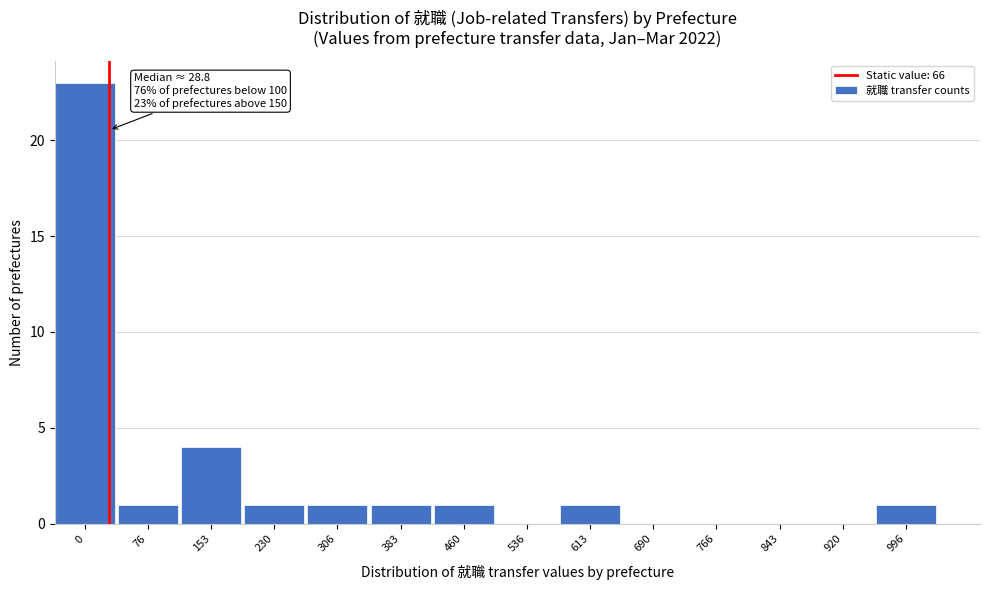

Reading left to right, extract all data points from this chart.

0=23	76=1	153=4	230=1	306=1	383=1	460=1	536=0	613=1	690=0	766=0	843=0	920=0	996=1